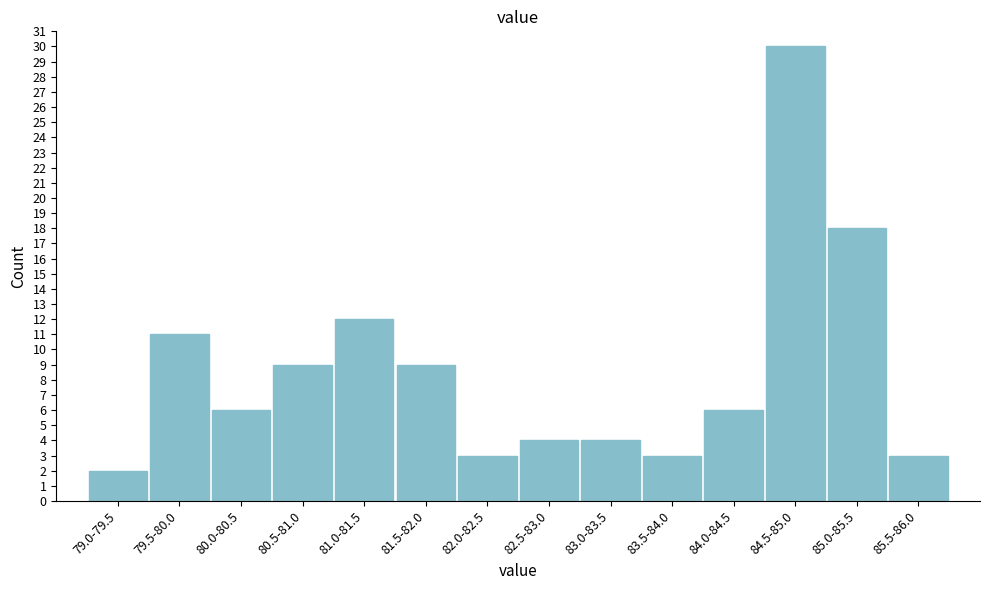

Reading left to right, transcribe all the data shown in this chart.

79.0-79.5=2	79.5-80.0=11	80.0-80.5=6	80.5-81.0=9	81.0-81.5=12	81.5-82.0=9	82.0-82.5=3	82.5-83.0=4	83.0-83.5=4	83.5-84.0=3	84.0-84.5=6	84.5-85.0=30	85.0-85.5=18	85.5-86.0=3